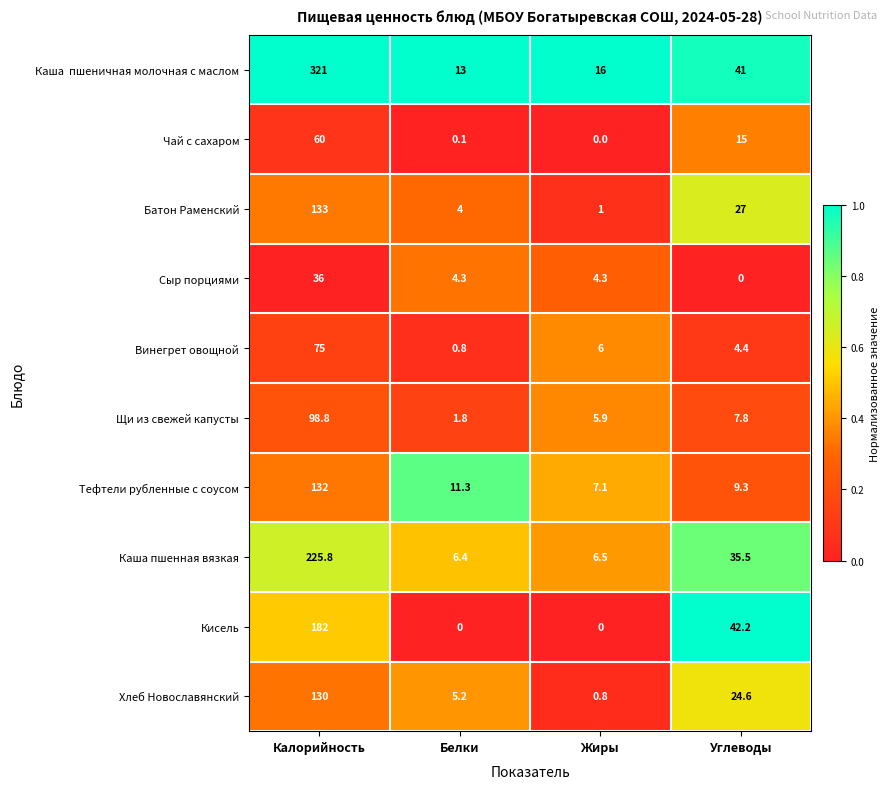

What is the greatest value displayed?

321.0